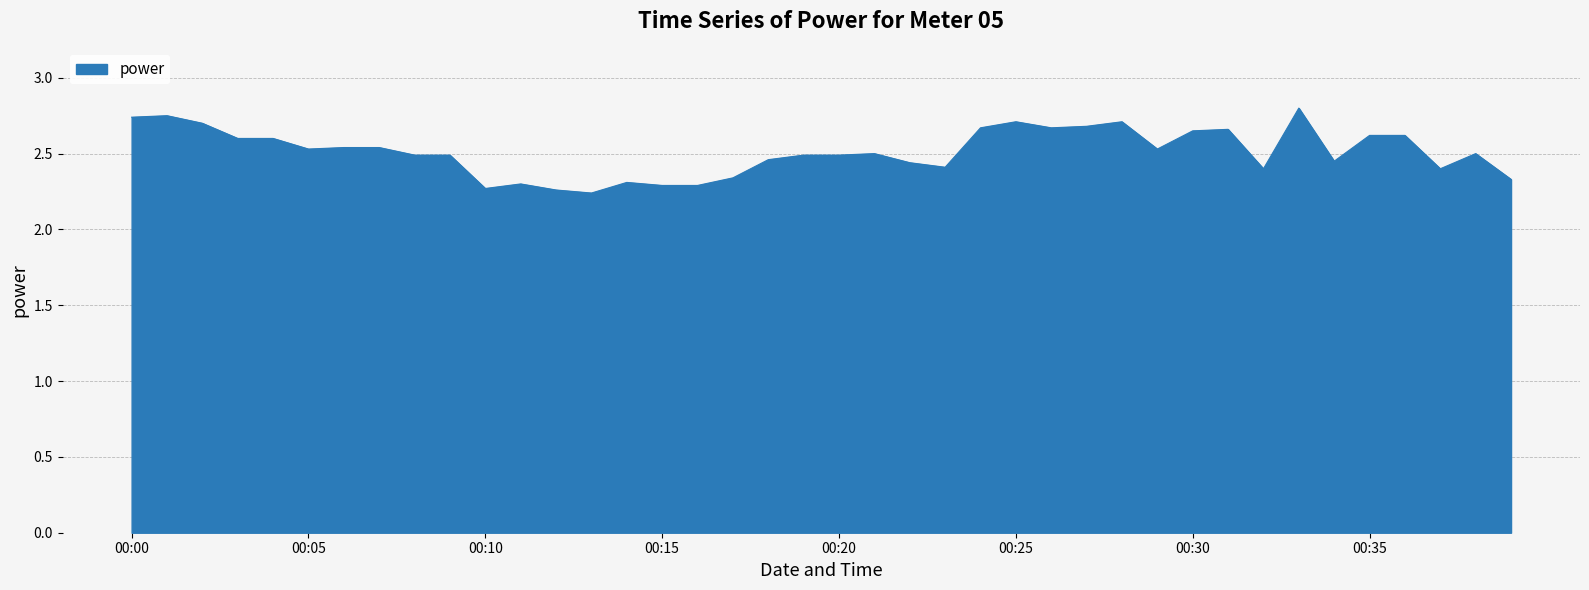

What is the difference between the maximum and minimum values?

0.6